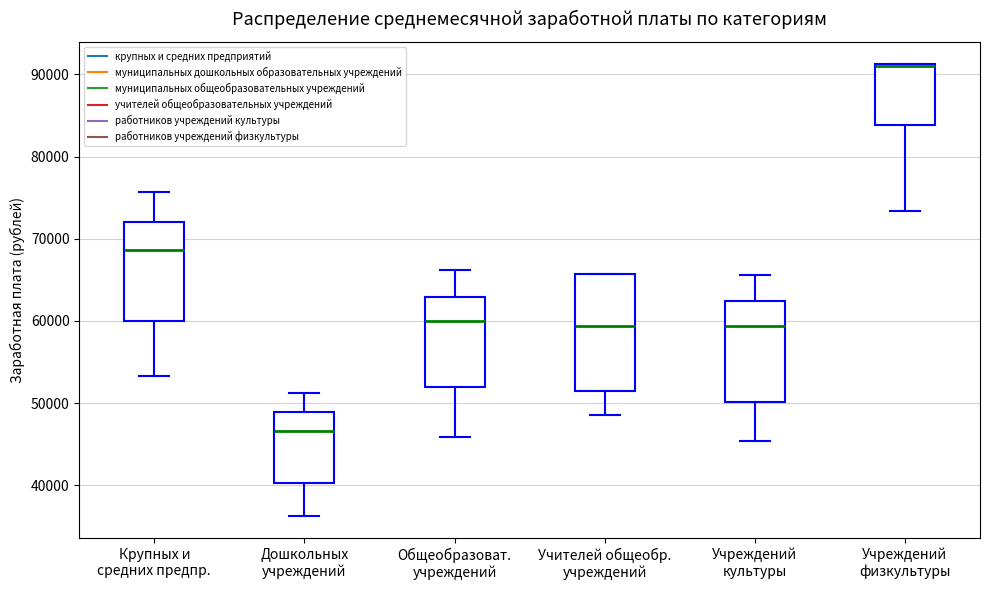

Reading left to right, transcribe this box plot: for each box, give where its median line is, the range the box spans, and where its two whiskers end, as read against the y-axis. The values are not printed on the chart, so give them approximately, as read against the axis.

Крупных и средних предпр.: median 69000, box 60000 to 72000, whiskers 53000 to 76000
Дошкольных учреждений: median 47000, box 40000 to 49000, whiskers 36000 to 51000
Общеобразоват. учреждений: median 60000, box 52000 to 63000, whiskers 46000 to 66000
Учителей общеобр. учреждений: median 59000, box 51000 to 66000, whiskers 49000 to 66000
Учреждений культуры: median 59000, box 50000 to 62000, whiskers 45000 to 66000
Учреждений физкультуры: median 91000 (drawn on the box's upper edge), box 84000 to 91000, whiskers 73000 to 91000